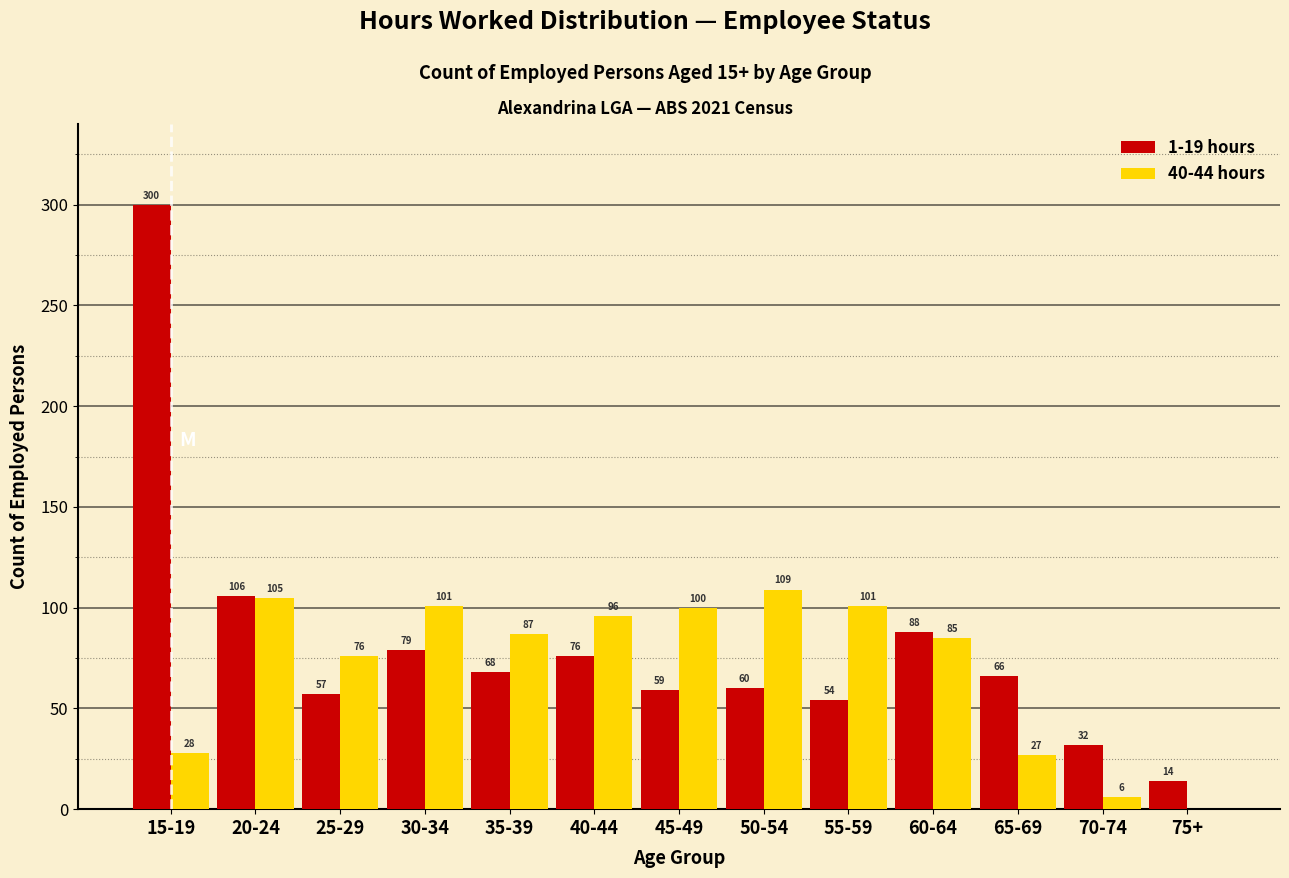

Reading left to right, extract all data points from this chart.

1-19 hours: 15-19=300	20-24=106	25-29=57	30-34=79	35-39=68	40-44=76	45-49=59	50-54=60	55-59=54	60-64=88	65-69=66	70-74=32	75+=14
40-44 hours: 15-19=28	20-24=105	25-29=76	30-34=101	35-39=87	40-44=96	45-49=100	50-54=109	55-59=101	60-64=85	65-69=27	70-74=6	75+=0